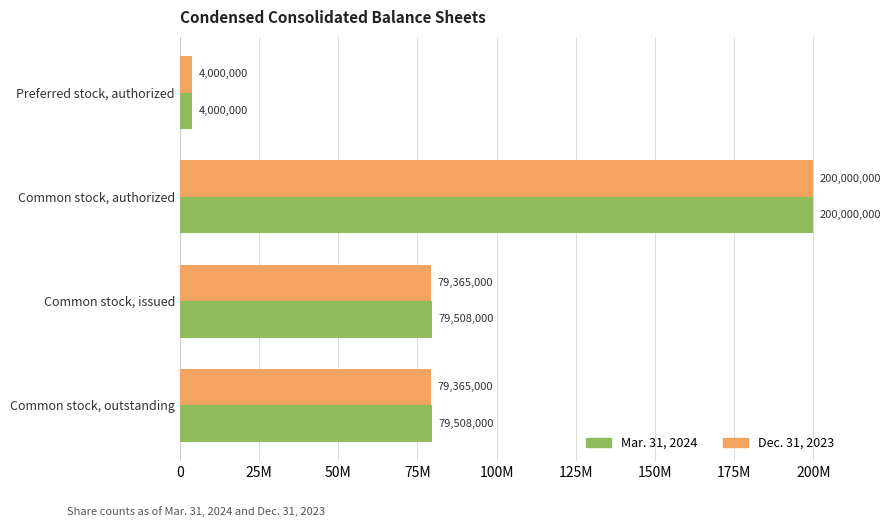

What are all the series names shown in the legend?

Mar. 31, 2024, Dec. 31, 2023